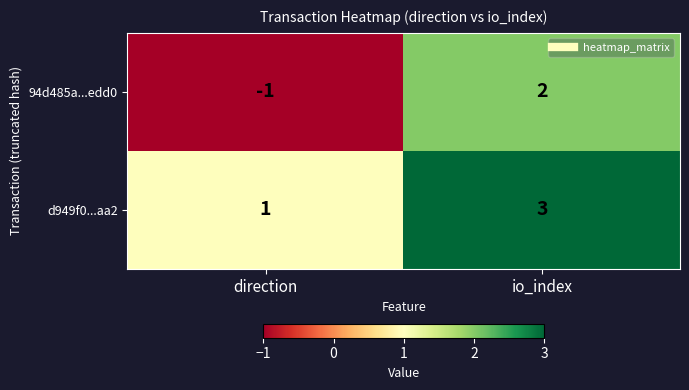

Which series has the largest total across all categories?

d949f0...aa2